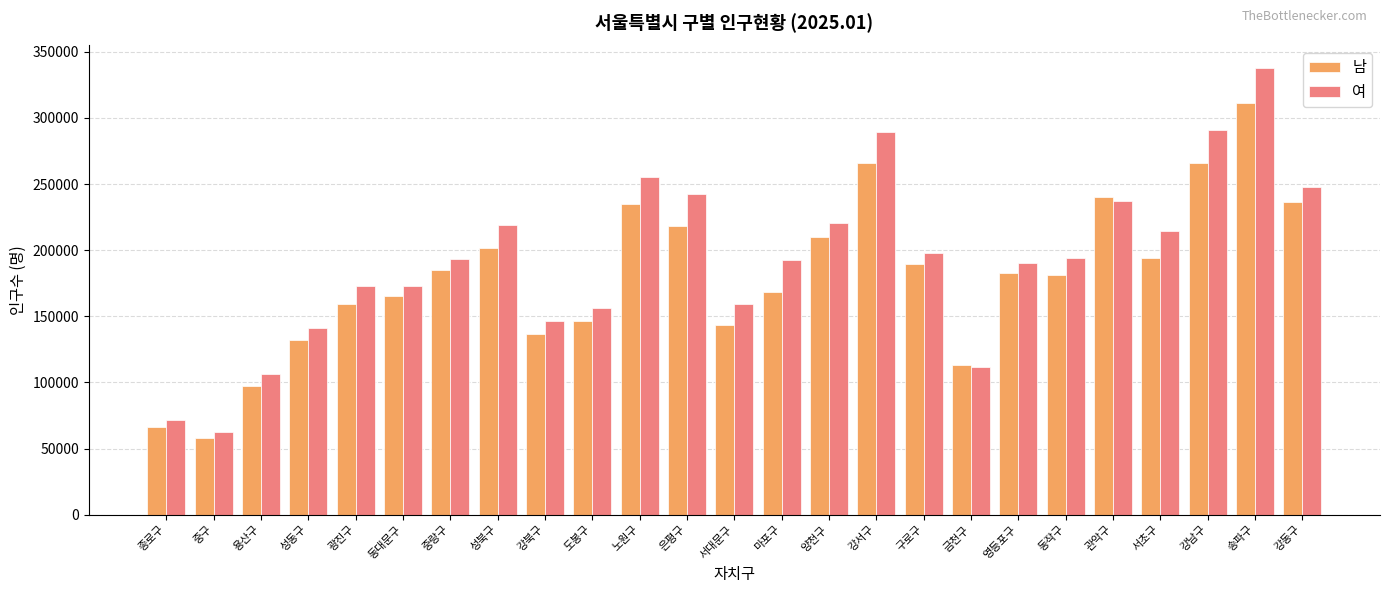

List the series in order of their peak value, highest first.

여, 남